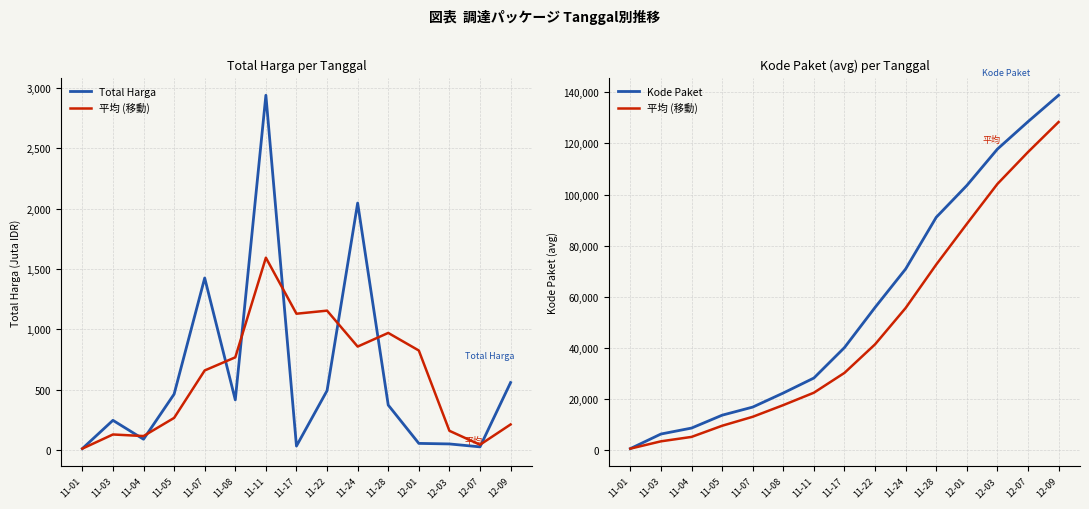

How many lines are shown in the chart?

3